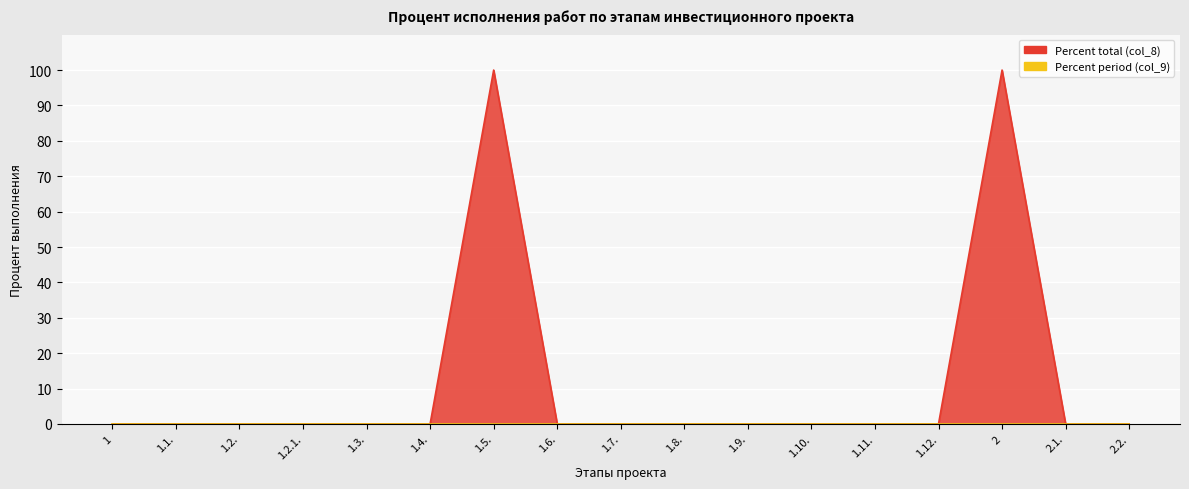

Reading left to right, transcribe all the data shown in this chart.

0	0	0	0	0	0	100	0	0	0	0	0	0	0	100	0	0